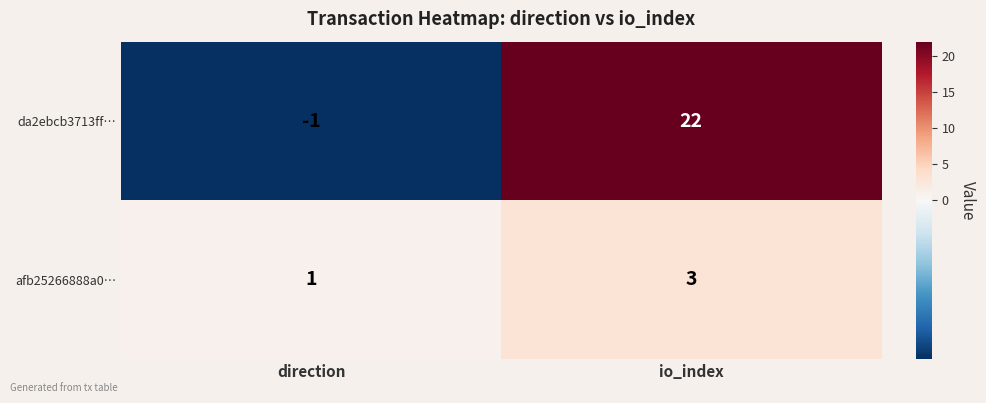

How many distinct data groups are displayed?

2